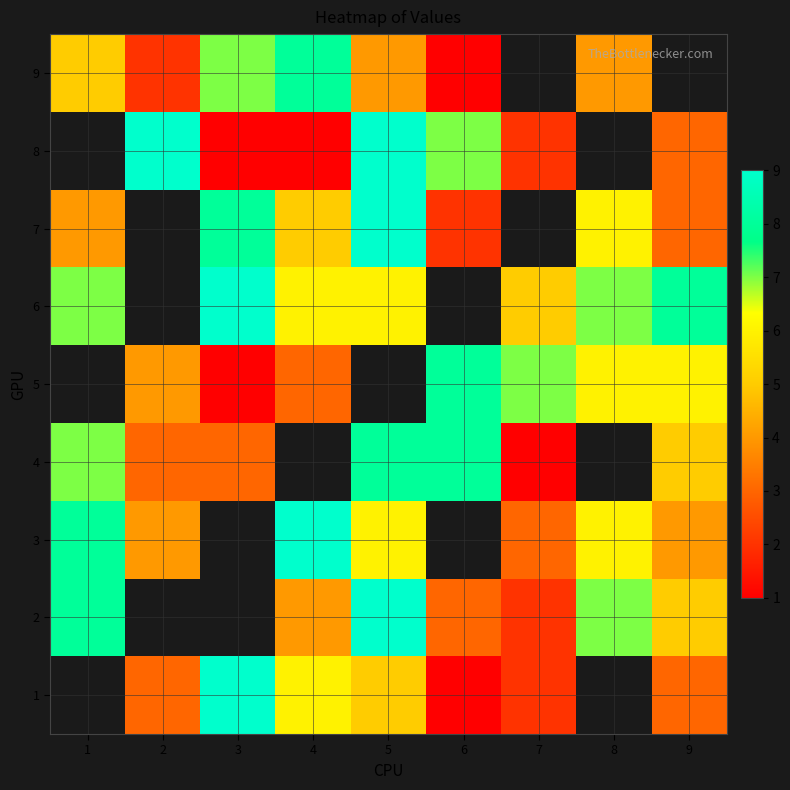

The 1 series shows 9.0 at 3. True or false?

True